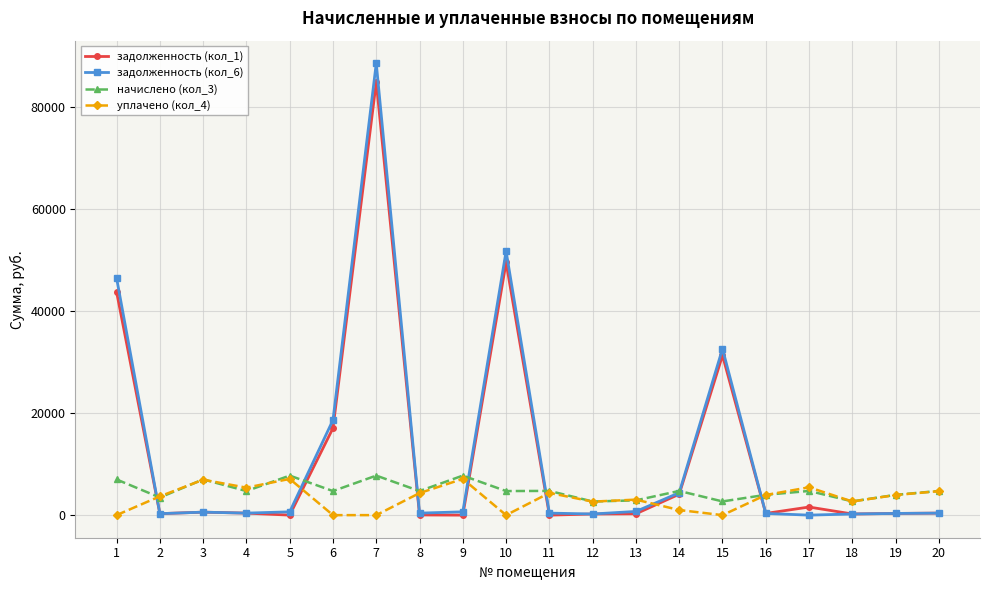

At how many categories does at least one series exceed 57500?

1